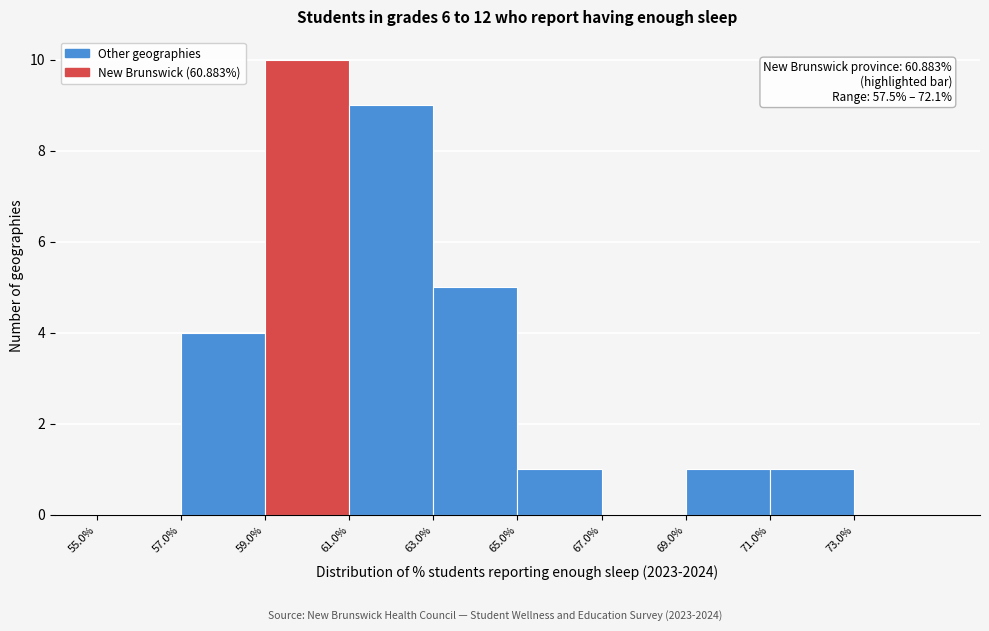

Over which range of the x-axis is the bar tallest?

59 to 61